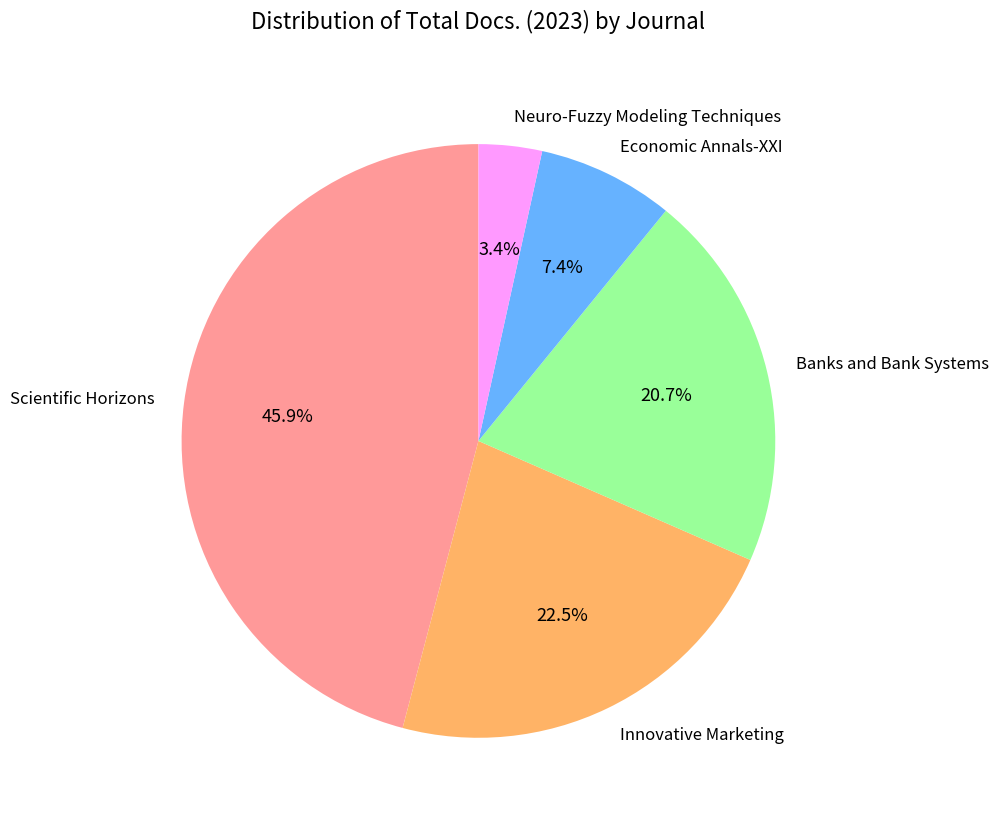

Rank the categories by value from highest to lowest.

Scientific Horizons, Innovative Marketing, Banks and Bank Systems, Economic Annals-XXI, Neuro-Fuzzy Modeling Techniques